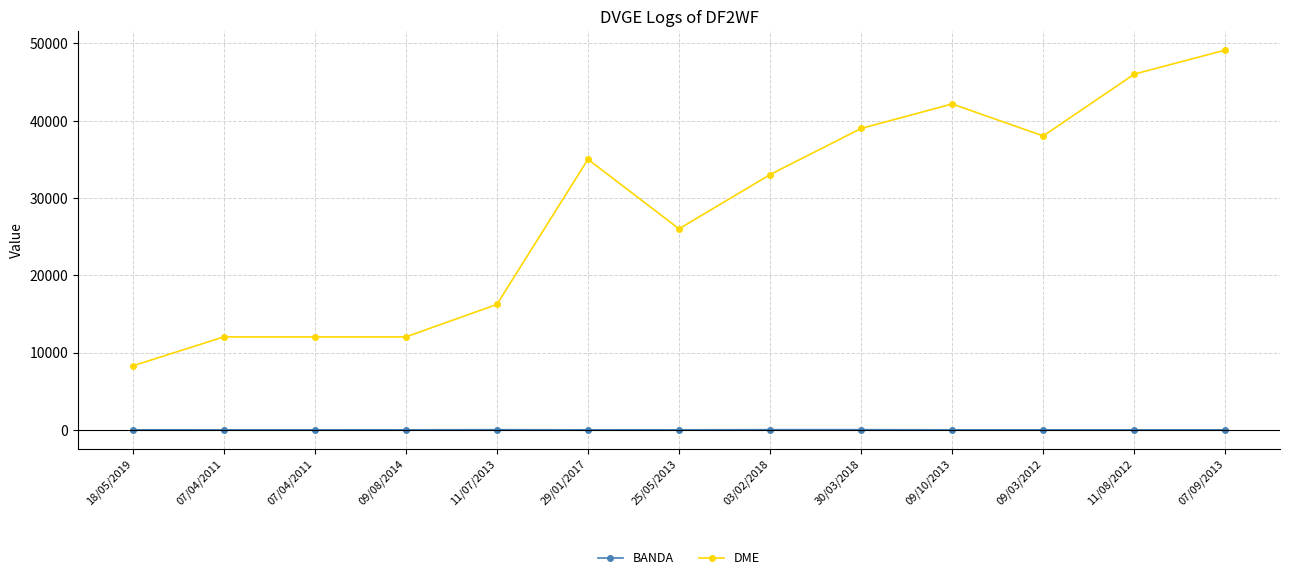

What are all the series names shown in the legend?

BANDA, DME